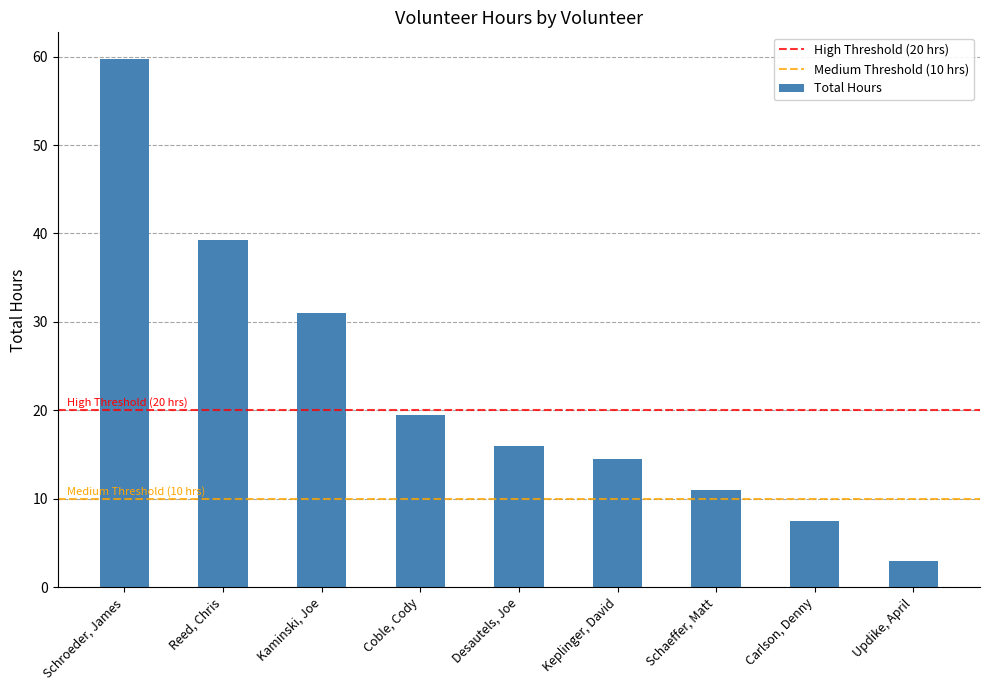

True or false: the data shows 38.8 at Schroeder, James.

False